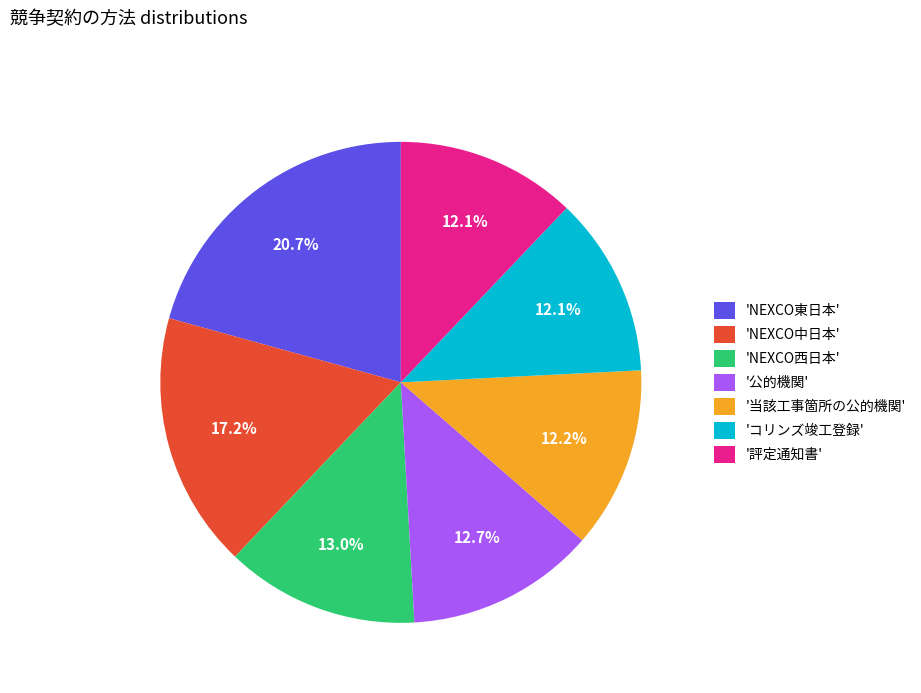

Count the number of slices in the pie.

7